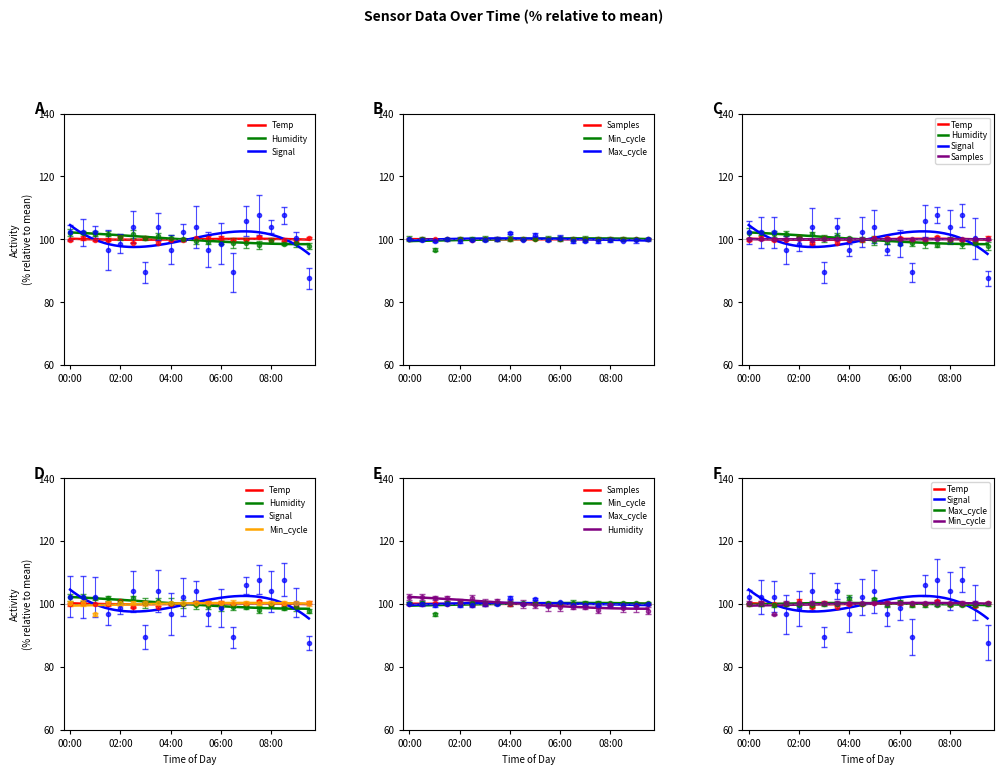

Rank the series at 11 from highest to lowest value.

Temp, Min_cycle, Samples, Max_cycle, Humidity, Signal